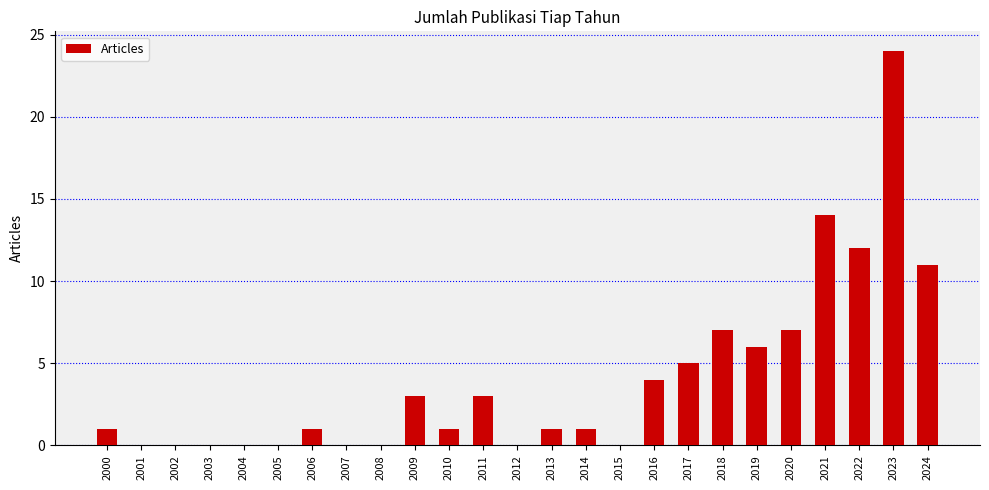

Reading left to right, list all the values displayed in this chart.

2000=1	2001=0	2002=0	2003=0	2004=0	2005=0	2006=1	2007=0	2008=0	2009=3	2010=1	2011=3	2012=0	2013=1	2014=1	2015=0	2016=4	2017=5	2018=7	2019=6	2020=7	2021=14	2022=12	2023=24	2024=11